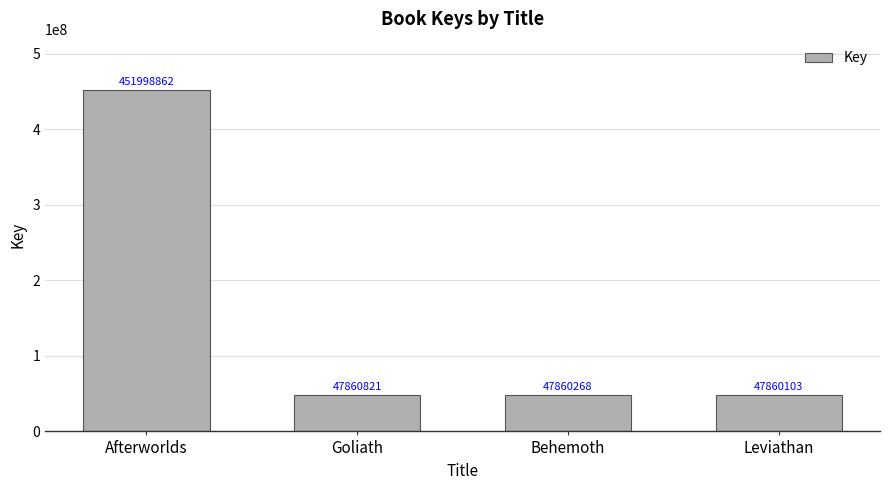

Between Behemoth and Goliath, which is larger?

Goliath